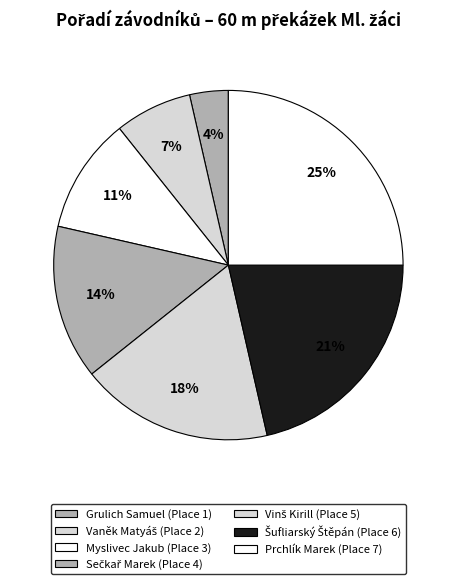

To the nearest percent, what is the difference between the largest and smallest slice percentages?

21%